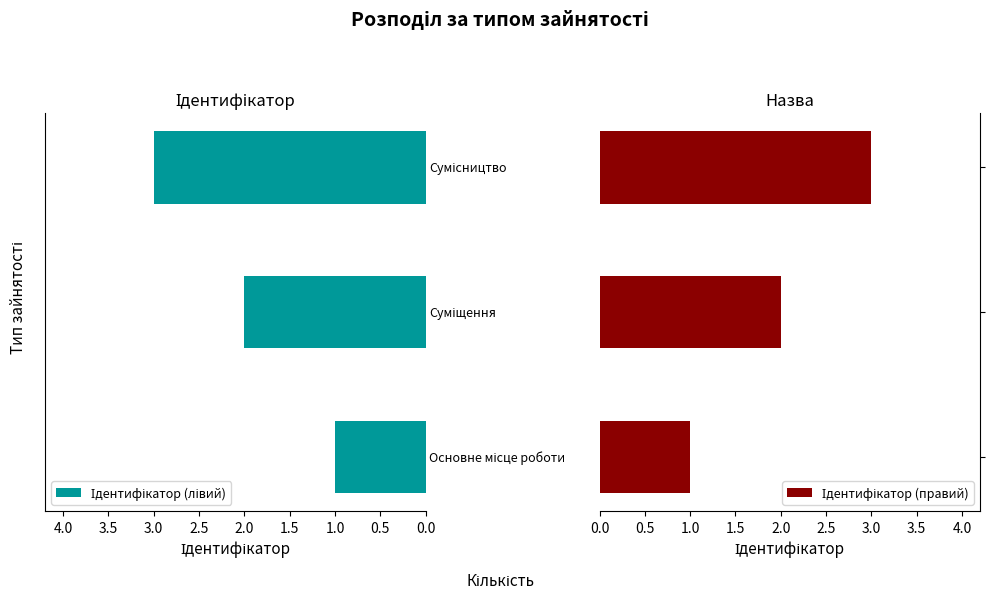

How many bars are there in each group?

2